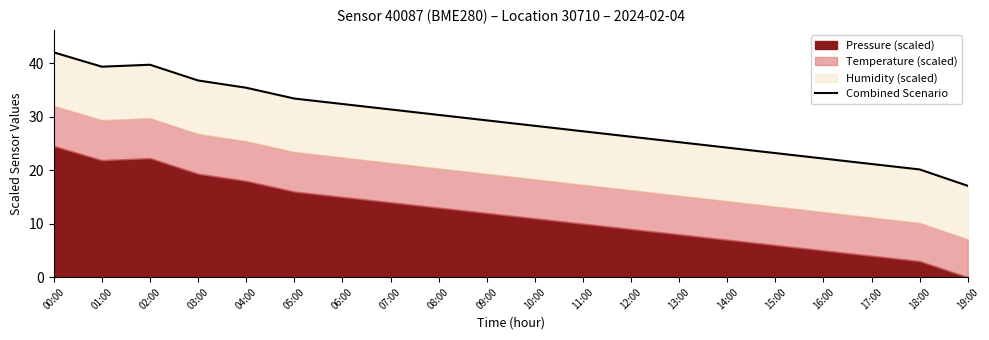

Which label corresponds to the largest value in the chart?

00:00